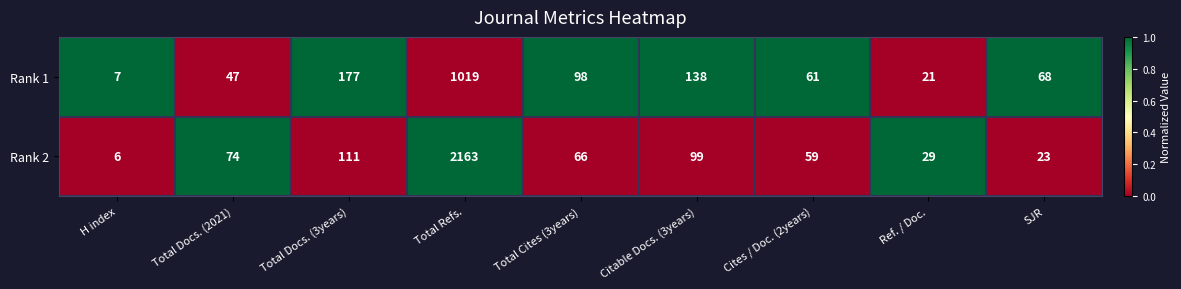

Between Total Docs. (3years) and SJR, which series saw the biggest shift?

Rank 1